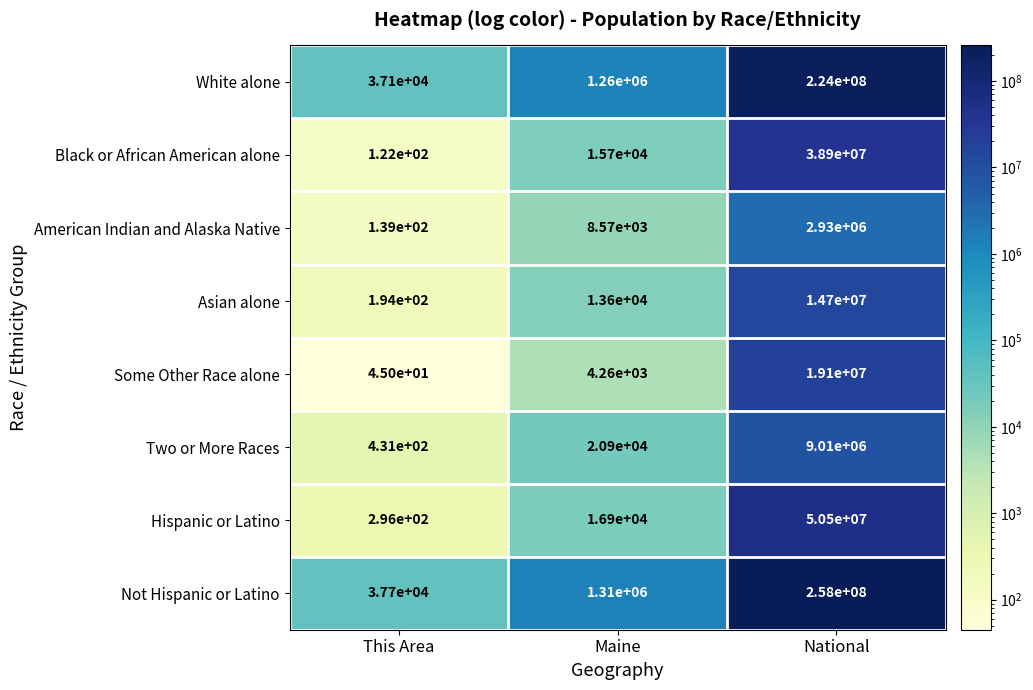

Reading left to right, transcribe all the data shown in this chart.

White alone: This Area=37100	Maine=1260000	National=224000000
Black or African American alone: This Area=122	Maine=15700	National=38900000
American Indian and Alaska Native: This Area=139	Maine=8570	National=2930000
Asian alone: This Area=194	Maine=13600	National=14700000
Some Other Race alone: This Area=45	Maine=4260	National=19100000
Two or More Races: This Area=431	Maine=20900	National=9010000
Hispanic or Latino: This Area=296	Maine=16900	National=50500000
Not Hispanic or Latino: This Area=37700	Maine=1310000	National=258000000